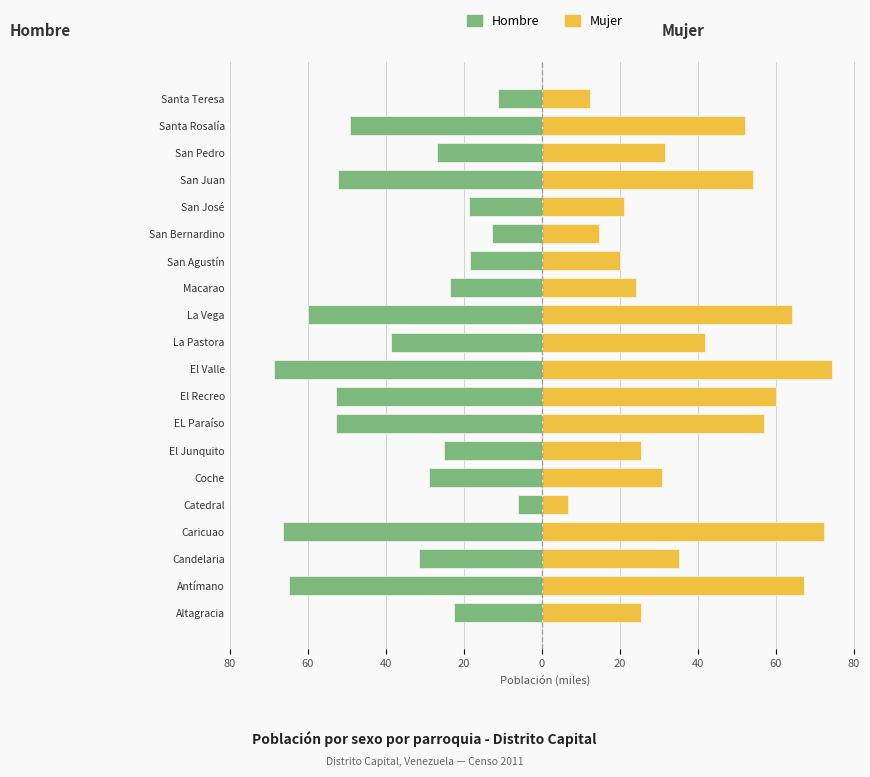

Reading right to left, what are all the values shown in this chart?

Hombre: -11.3	-49.0	-26.8	-52.4	-18.7	-12.8	-18.5	-23.6	-59.8	-38.6	-68.6	-52.9	-52.7	-25.0	-29.0	-6.2	-66.4	-31.3	-64.8	-22.4
Mujer: 12.4	52.1	31.5	54.2	20.9	14.6	20.0	24.2	64.1	41.8	74.3	60.0	57.0	25.5	30.9	6.6	72.3	35.1	67.1	25.5